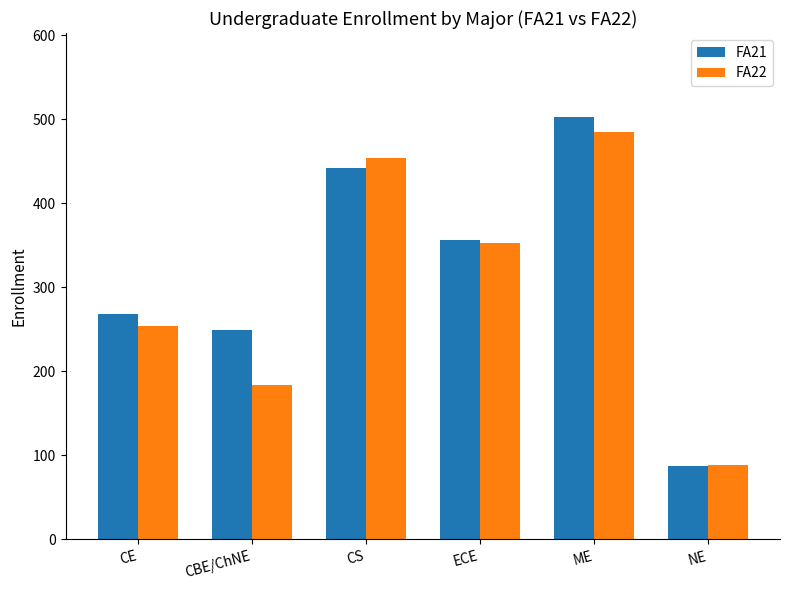

True or false: FA21 has a value of 150 at NE.

False